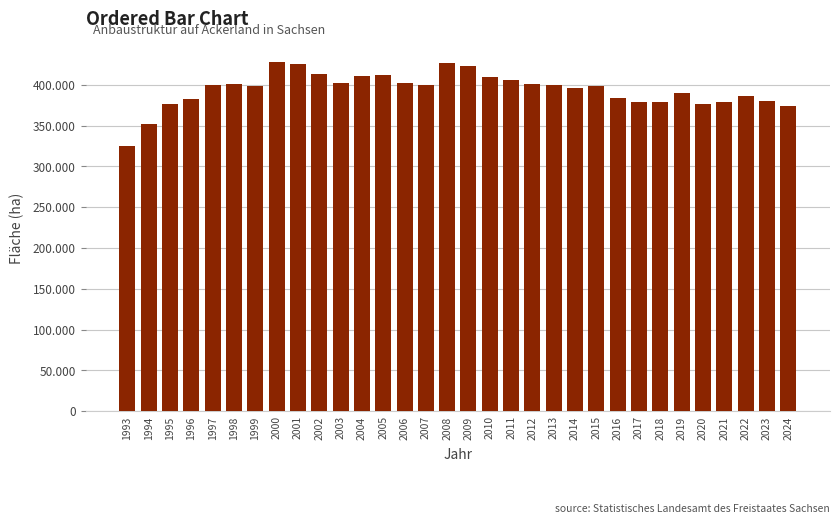

What is the approximate value at 2014, to the nearest 50?

396000